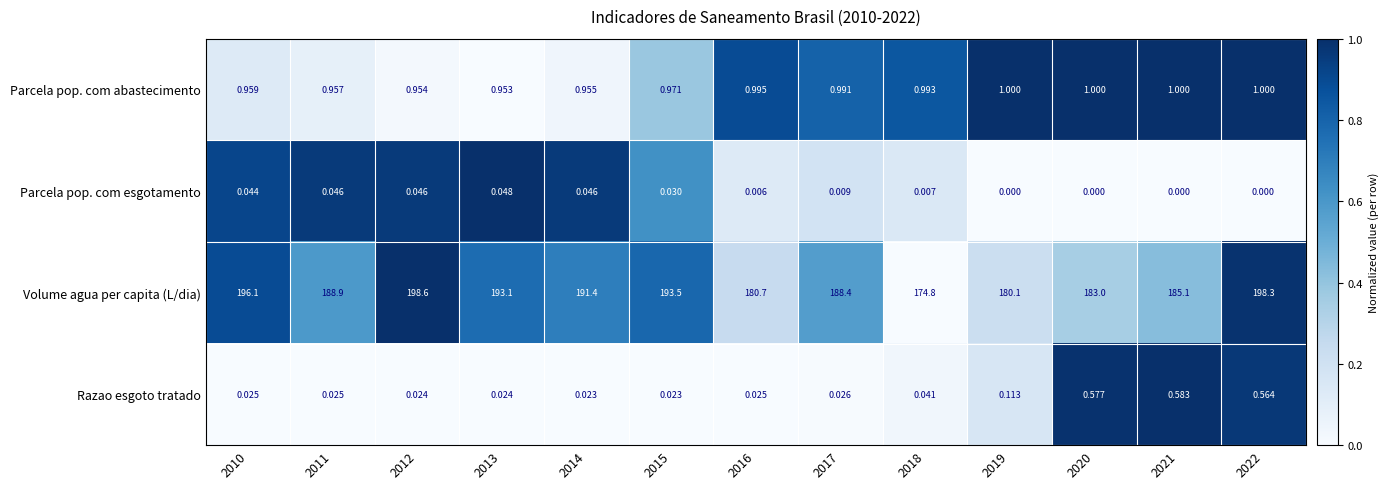

List the series in order of their peak value, lowest first.

Parcela pop. com esgotamento, Razao esgoto tratado, Parcela pop. com abastecimento, Volume agua per capita (L/dia)